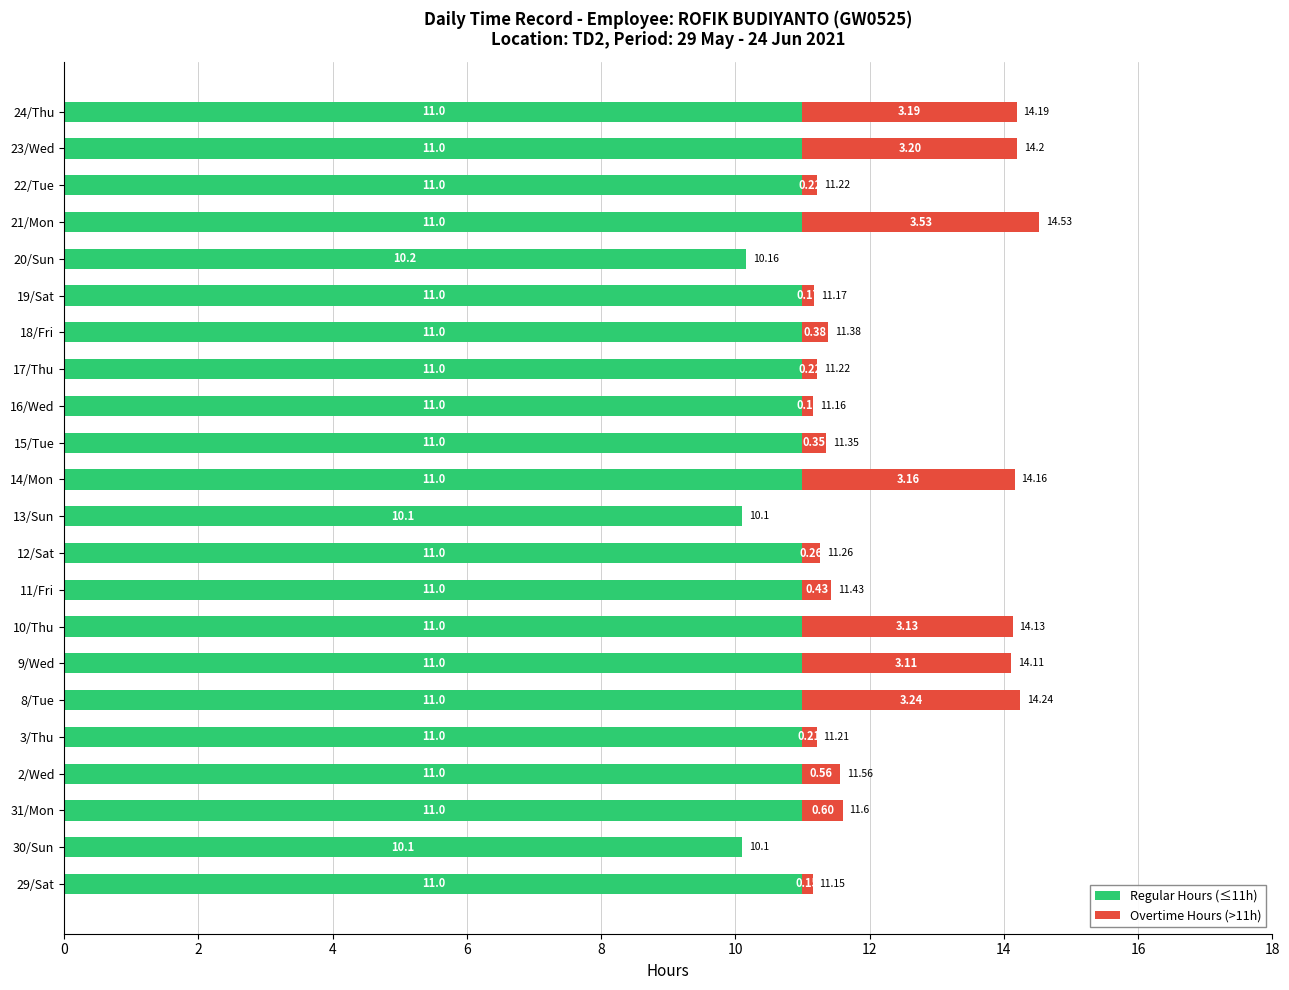

At which category is the sum across all series the highest?

21/Mon